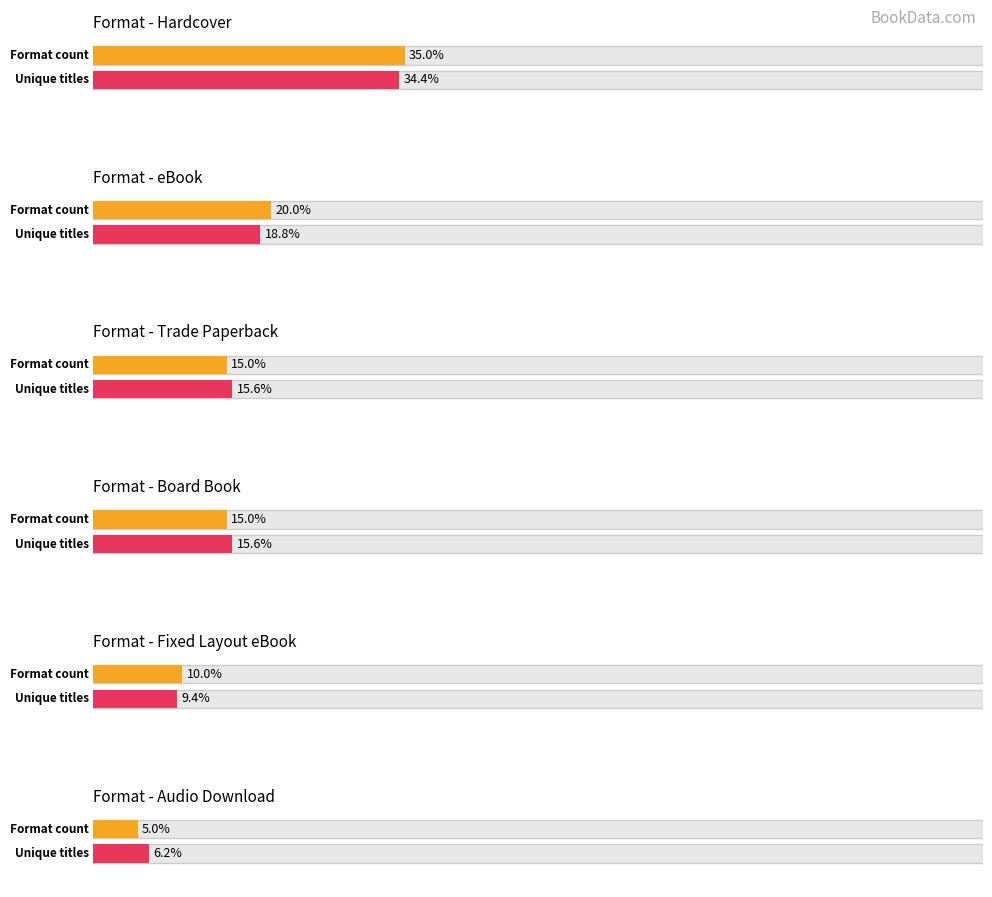

Which series has the largest range (max minus min)?

Count